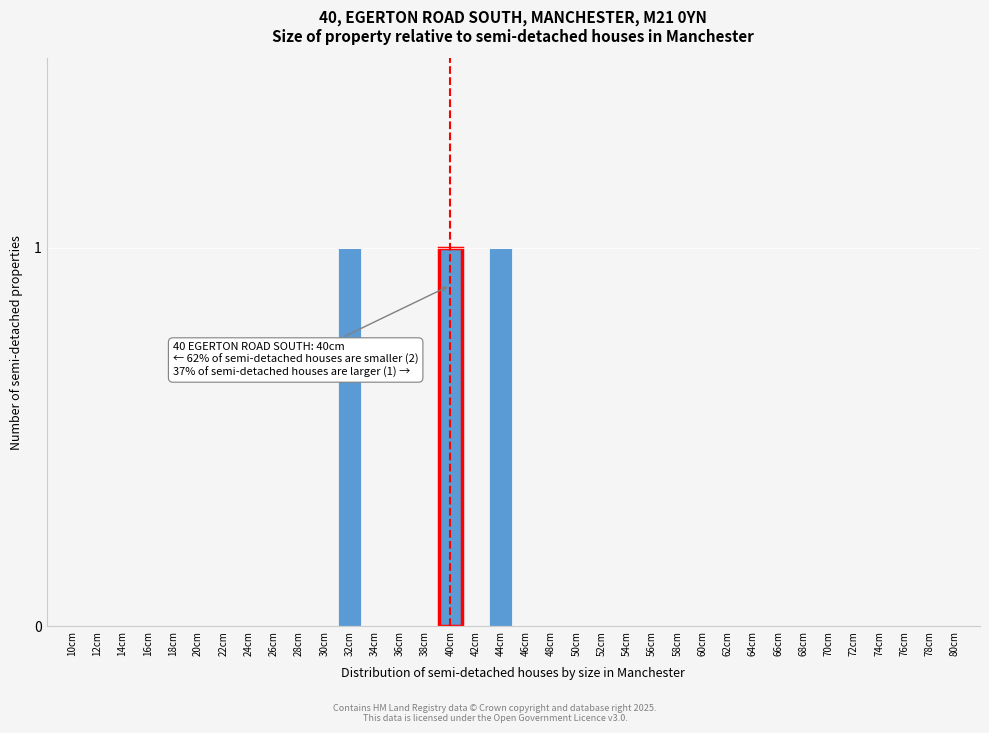

The chart shows a value of 0 at 10cm. True or false?

True